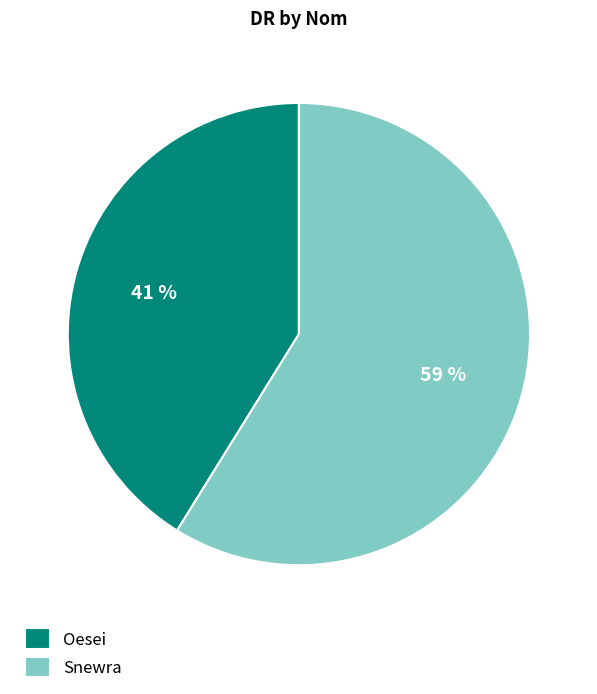

Is it true that Snewra is 69% of the pie?

False